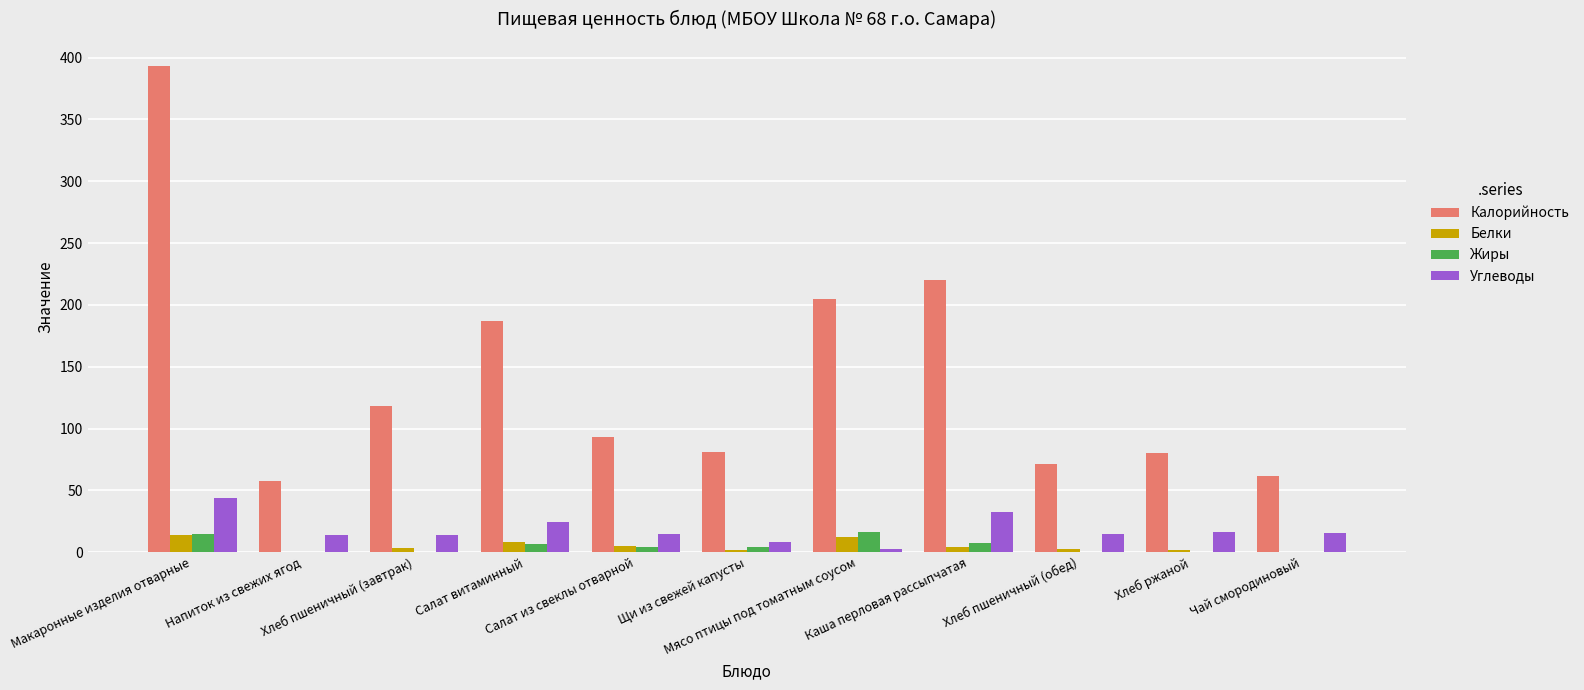

What is the sum of the Белки values at Хлеб пшеничный (обед) and Салат из свеклы отварной?

7.3